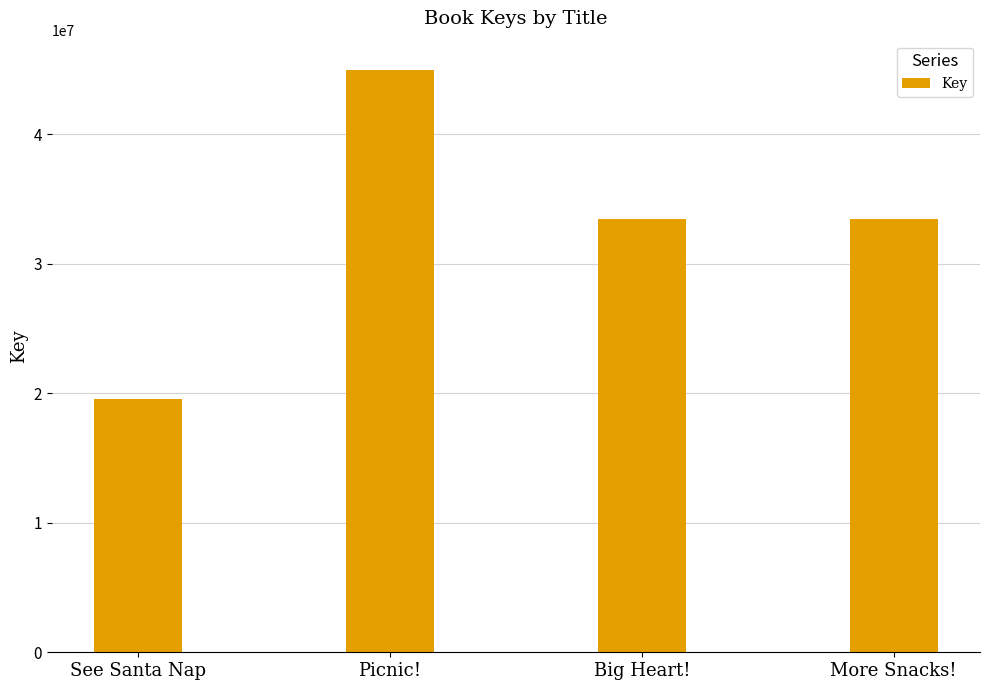

What is the value of the 4th bar from the left?

33487773